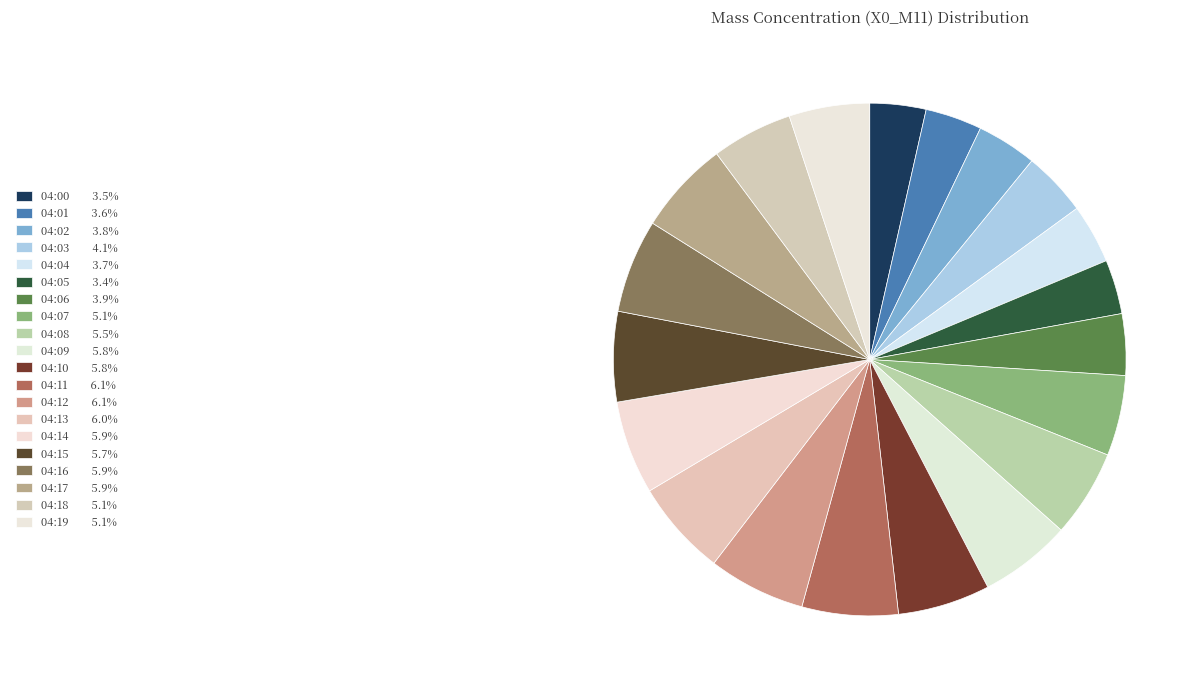

Which category has the smallest portion of the pie?

04:05